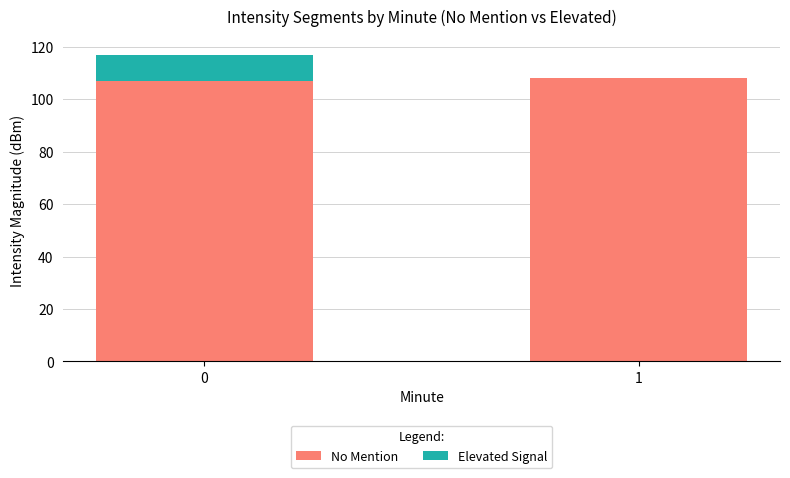

Reading right to left, list the values for the No Mention series.

1=107.9	0=107.0